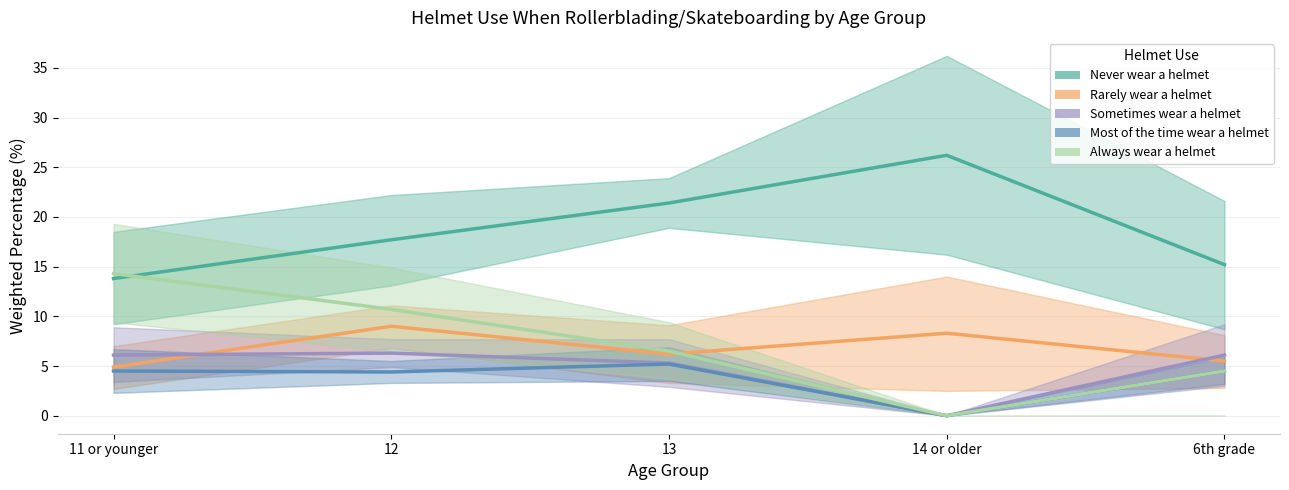

Where do Always wear a helmet and Rarely wear a helmet first cross each other?

13 and 14 or older